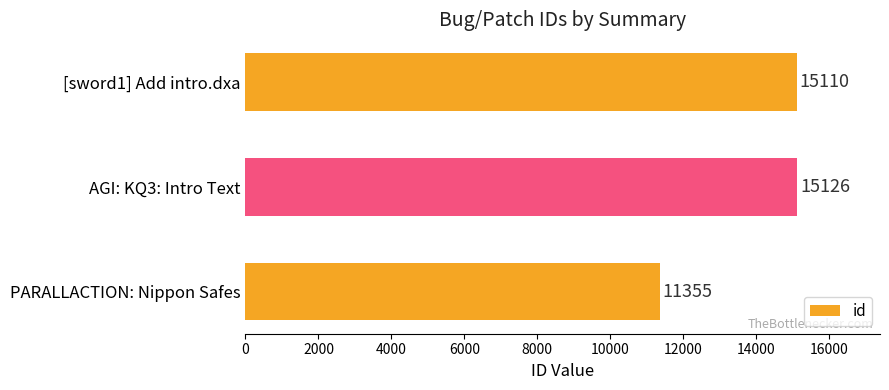

Reading top to bottom, extract all data points from this chart.

[sword1] Add intro.dxa=15110	AGI: KQ3: Intro Text=15126	PARALLACTION: Nippon Safes=11355